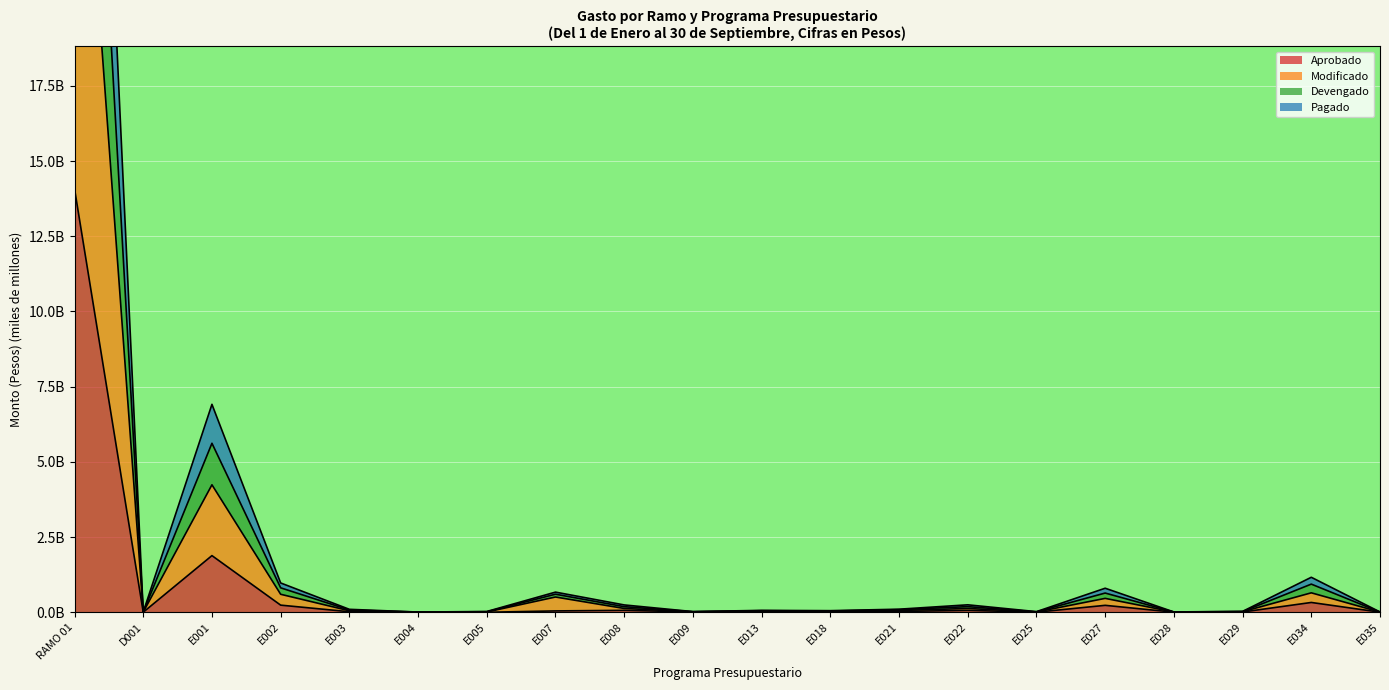

The Pagado series shows 0.0 at E004. True or false?

False